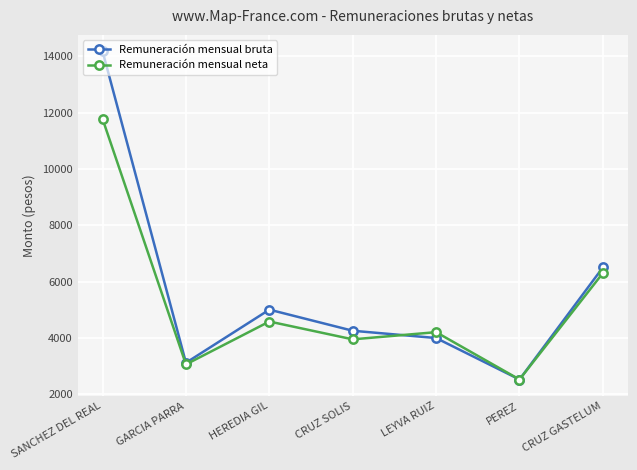

Between GARCIA PARRA and LEYVA RUIZ, which series saw the biggest shift?

Remuneración mensual neta